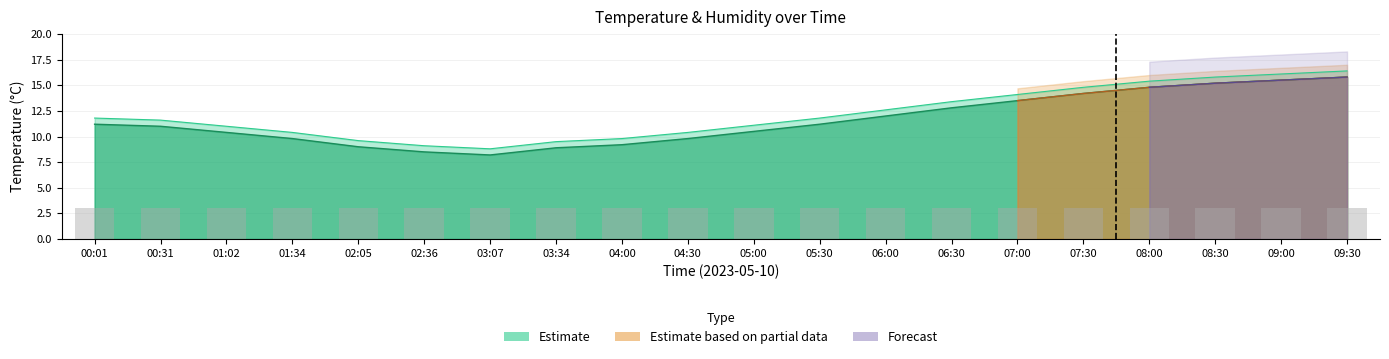

Reading left to right, list all the values displayed in this chart.

temperature: 11.2	11.0	10.4	9.8	9.0	8.5	8.2	8.9	9.2	9.8	10.5	11.2	12.0	12.8	13.5	14.2	14.8	15.2	15.5	15.8
temperature_upper: 11.8	11.6	11.0	10.4	9.6	9.1	8.8	9.5	9.8	10.4	11.1	11.8	12.6	13.4	14.1	14.8	15.4	15.8	16.1	16.4